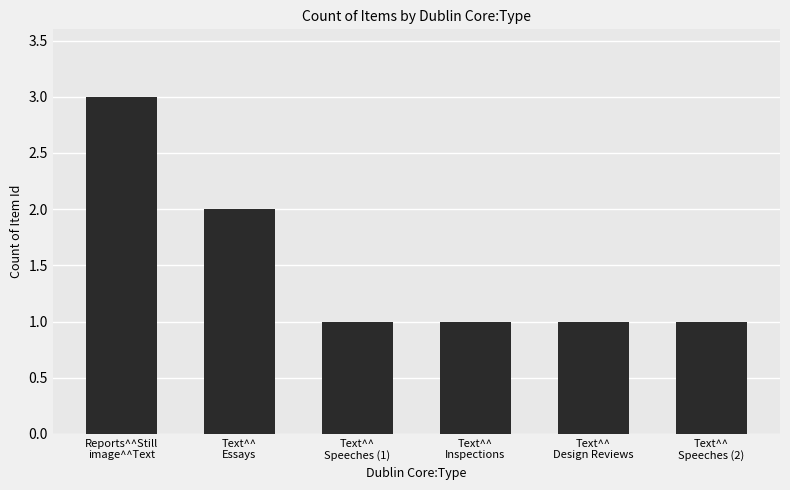

Is it true that the value at Text^^
Speeches (2) is 1?

True